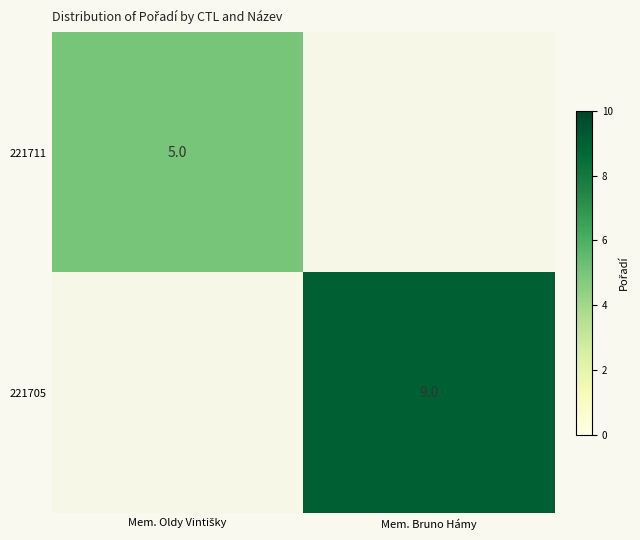

At which category does the chart reach its peak across all series?

Mem. Bruno Hámy